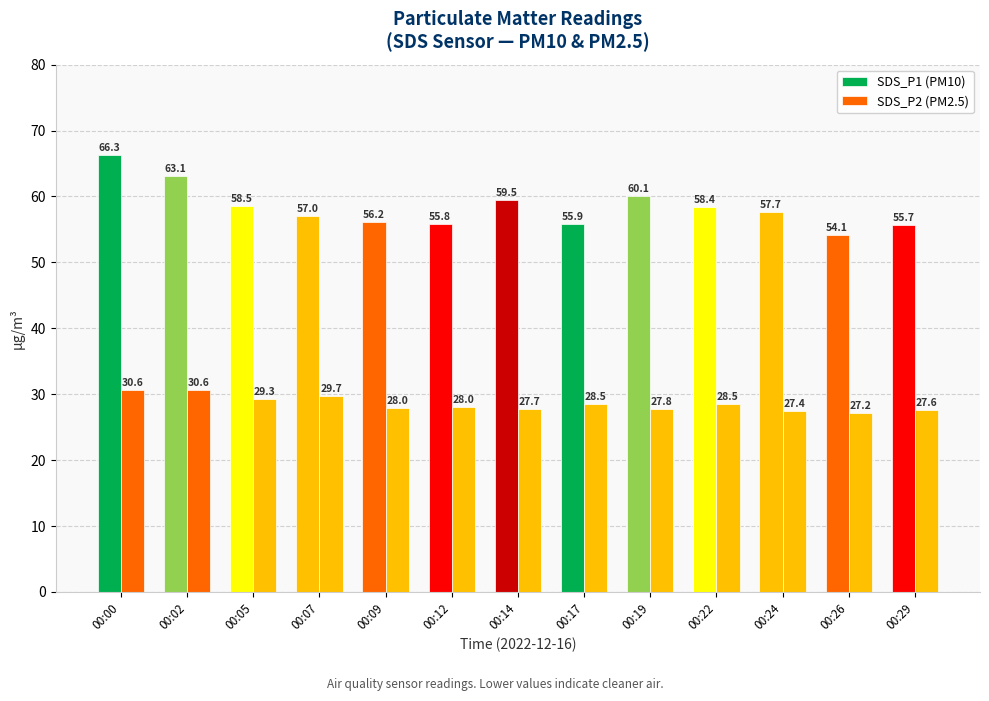

Which has a higher value, 00:02 or 00:19?

00:02